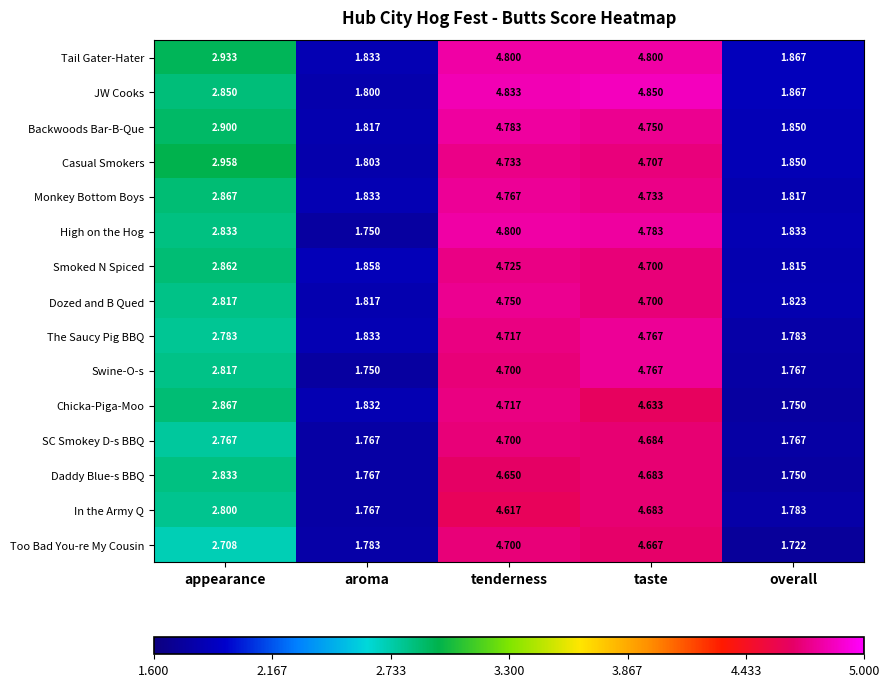

Which series has the largest total across all categories?

Tail Gater-Hater